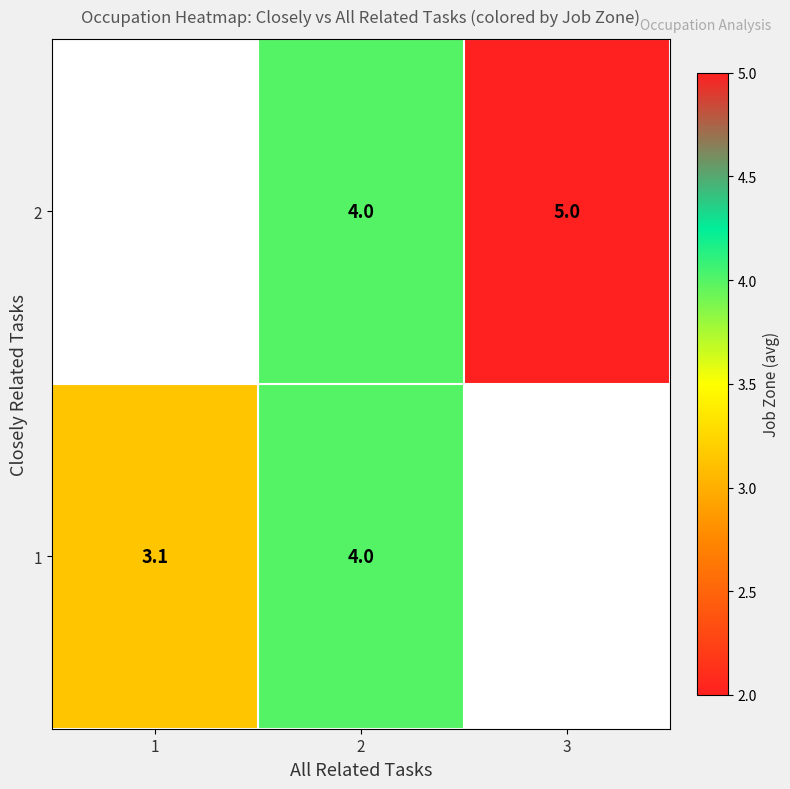

What is the minimum value shown in the chart?

3.1